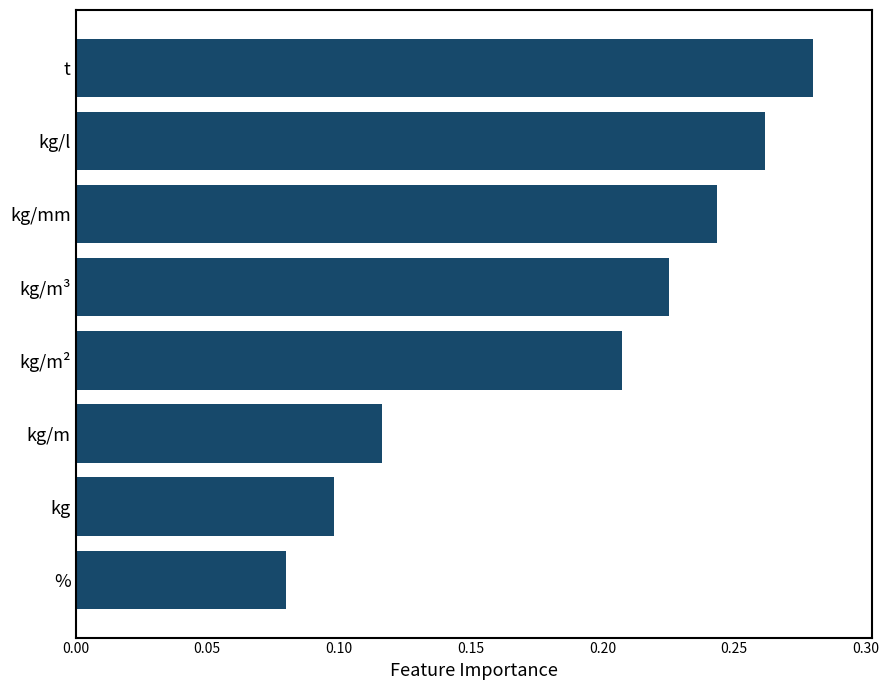

Which label corresponds to the smallest value in the chart?

%